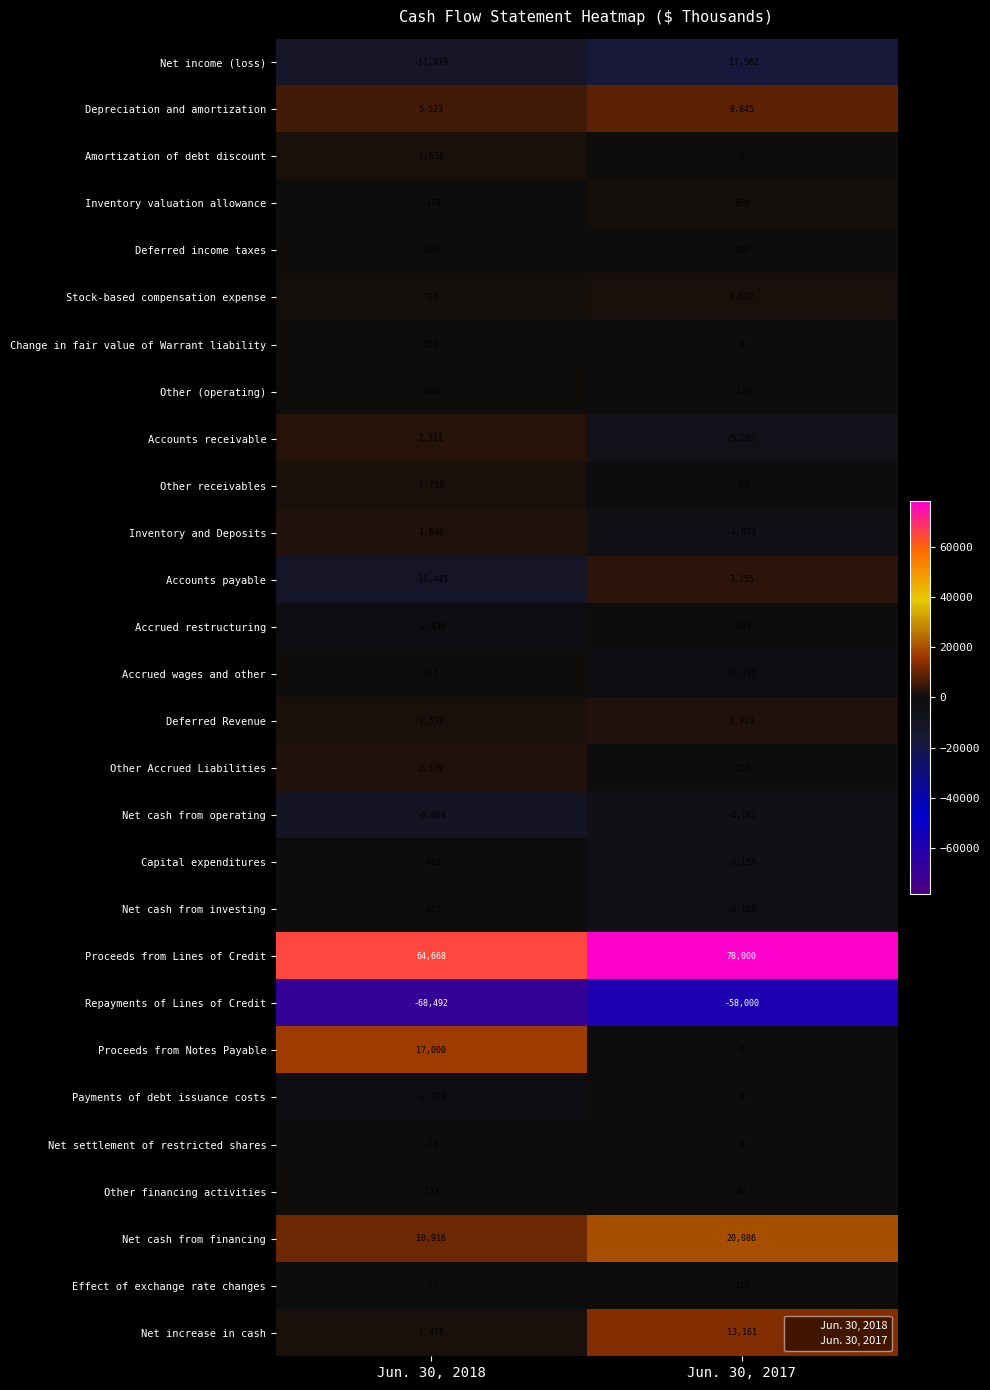

How many series are shown in this chart?

28